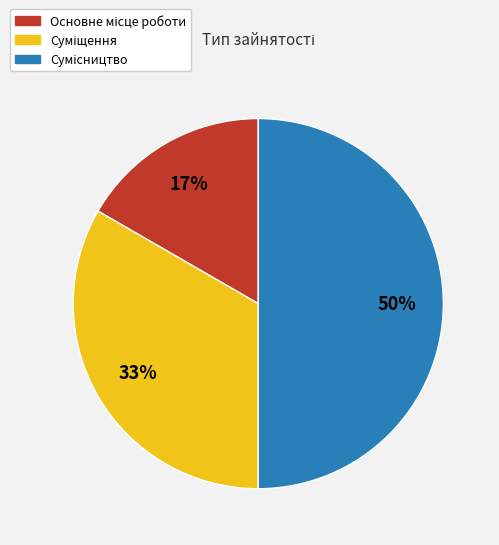

To the nearest percent, what is the average slice percentage?

33%